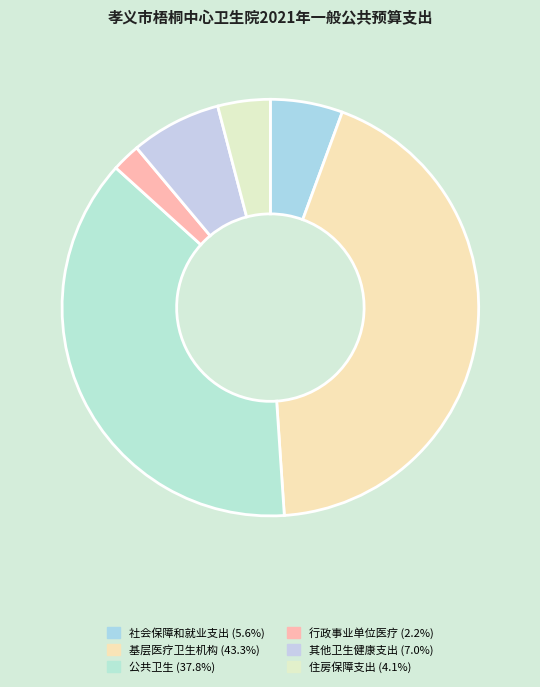

Does 行政事业单位医疗 account for over 50% of the chart?

No